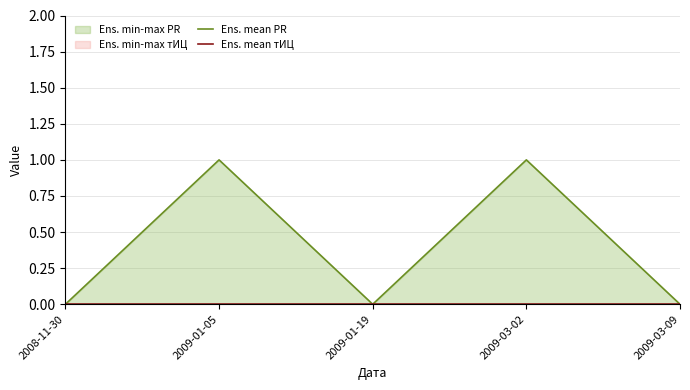

What is the highest value of the Ens. mean PR series?

1